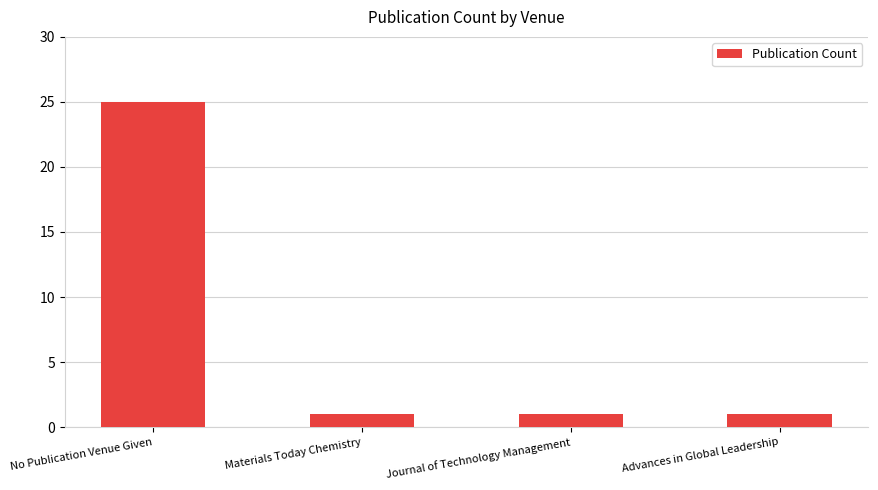

What is the sum of the values at Journal of Technology Management and Advances in Global Leadership?

2